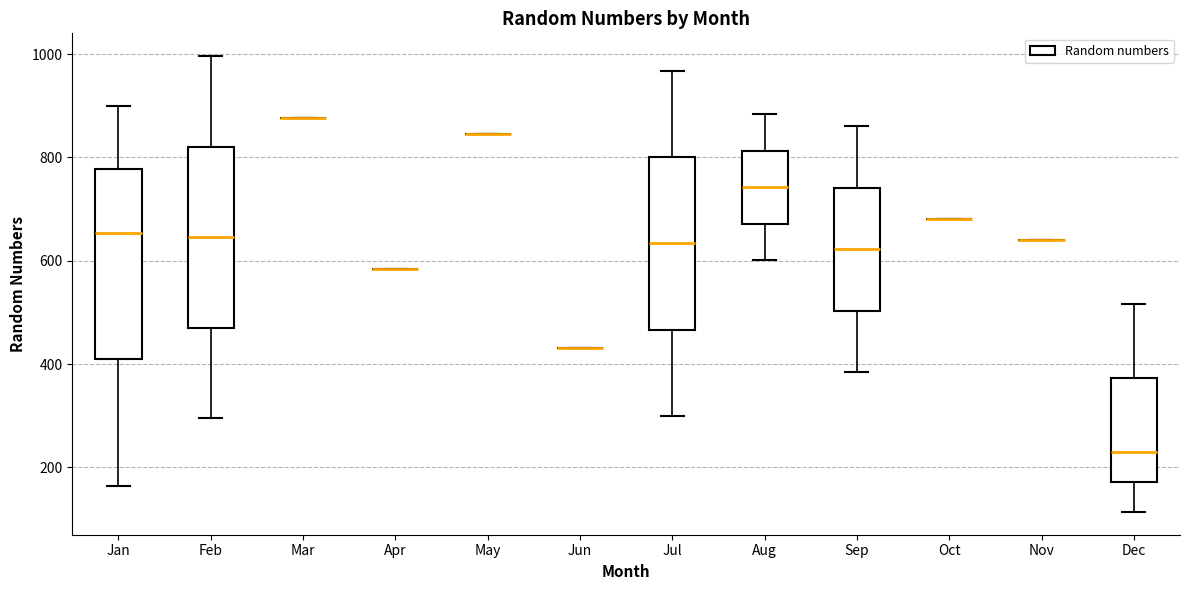

Reading left to right, read every box against the y-axis: the position of its median line, the range the box covers, and the ends of its whiskers. The values are not printed on the chart, so give them approximately, as read against the axis.

Jan: median 660, box 400 to 780, whiskers 160 to 900
Feb: median 640, box 480 to 820, whiskers 300 to 1000
Mar: box collapsed to a line at 880, whiskers 880 to 880
Apr: box collapsed to a line at 580, whiskers 580 to 580
May: box collapsed to a line at 840, whiskers 840 to 840
Jun: box collapsed to a line at 440, whiskers 440 to 440
Jul: median 640, box 460 to 800, whiskers 300 to 960
Aug: median 740, box 680 to 820, whiskers 600 to 880
Sep: median 620, box 500 to 740, whiskers 380 to 860
Oct: box collapsed to a line at 680, whiskers 680 to 680
Nov: box collapsed to a line at 640, whiskers 640 to 640
Dec: median 240, box 180 to 380, whiskers 120 to 520